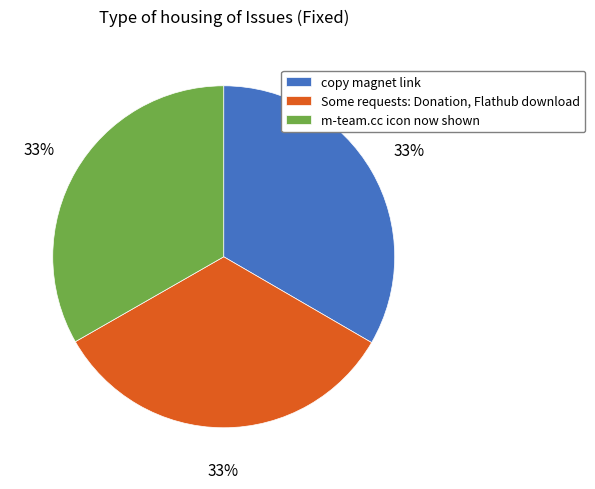

How many slices are in this pie chart?

3